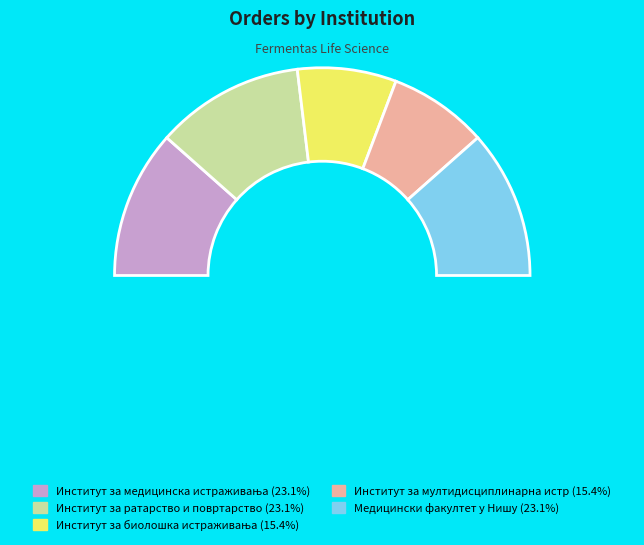

How many segments does this pie chart have?

5